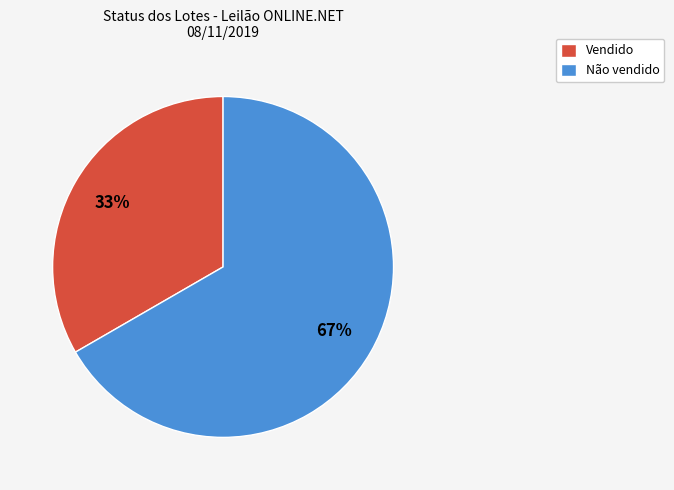

How many slices are in this pie chart?

2